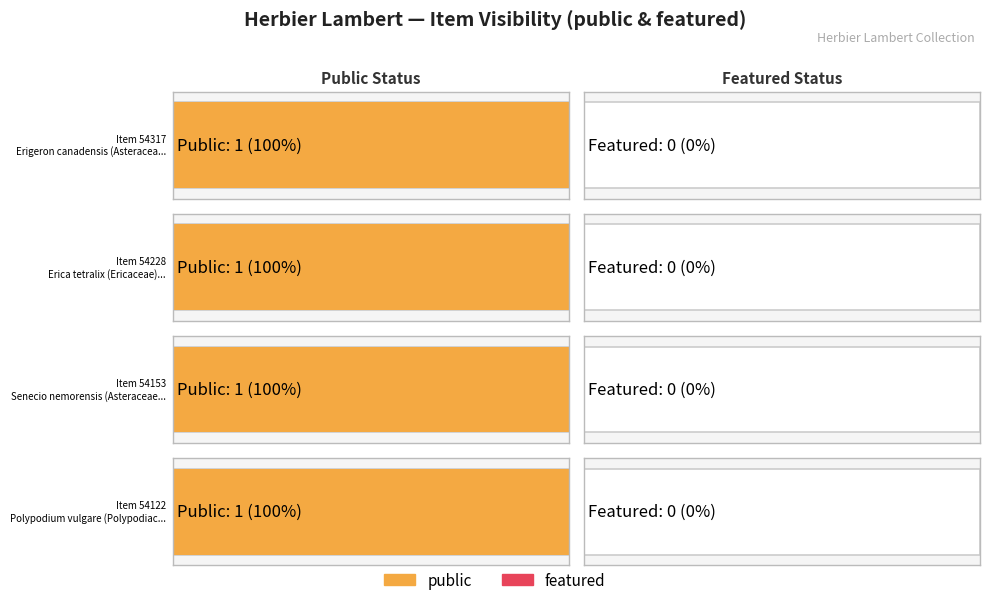

Which series has the largest total across all categories?

public